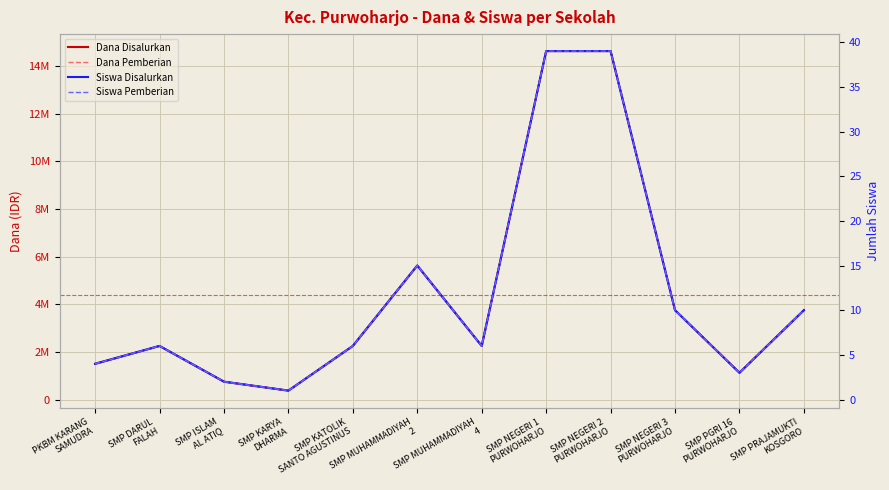

At which category does Siswa Pemberian reach its first local peak?

SMP DARUL
FALAH